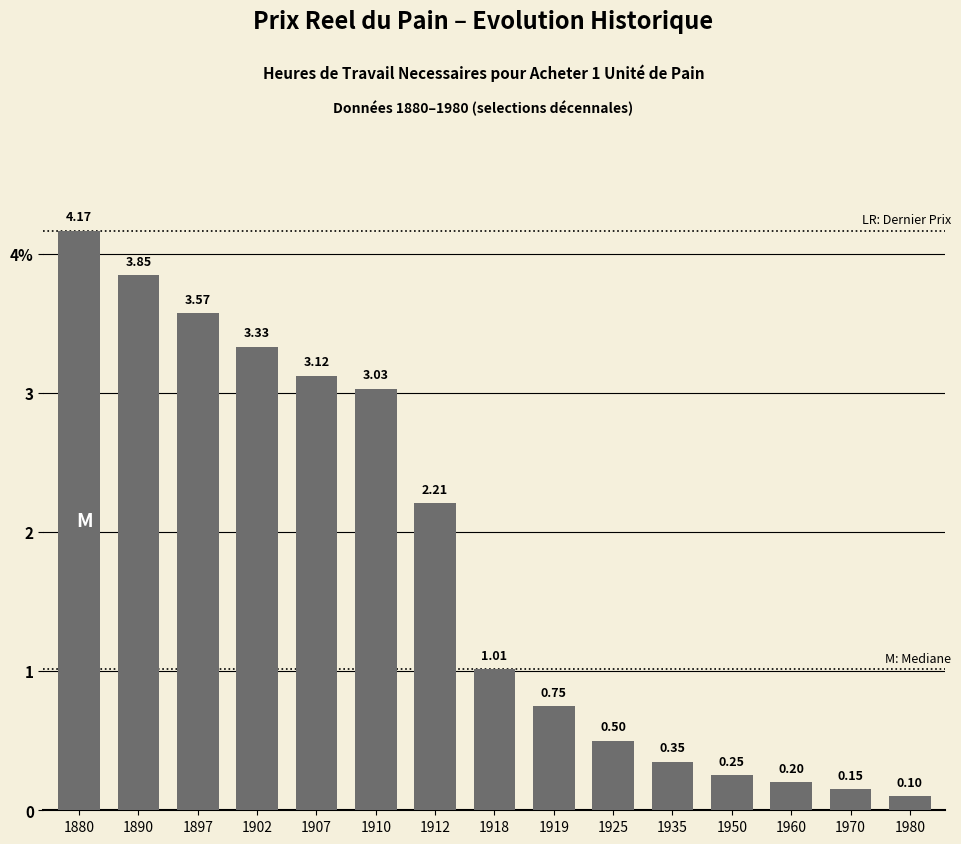

Reading left to right, list all the values displayed in this chart.

1880=4.2	1890=3.8	1897=3.6	1902=3.3	1907=3.1	1910=3.0	1912=2.2	1918=1.0	1919=0.8	1925=0.5	1935=0.3	1950=0.2	1960=0.2	1970=0.1	1980=0.1